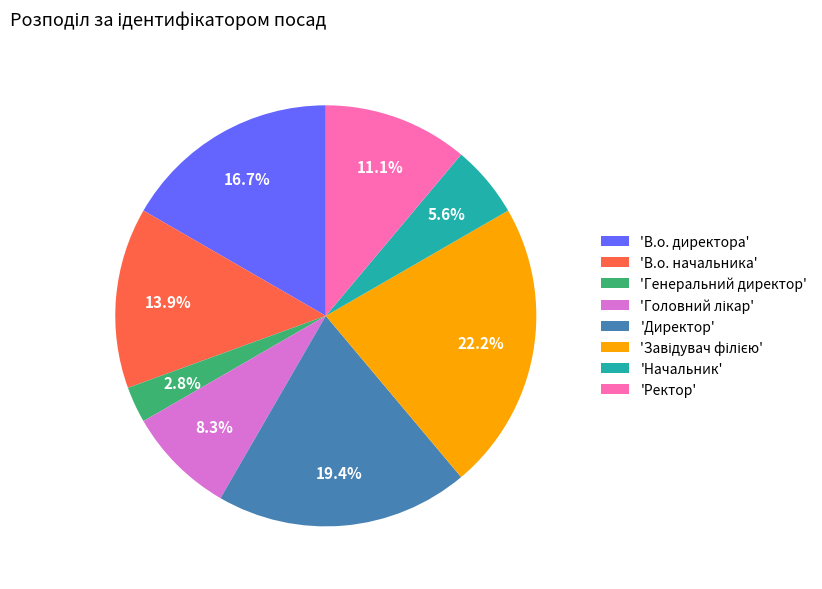

Which slice is the smallest?

'Генеральний директор'